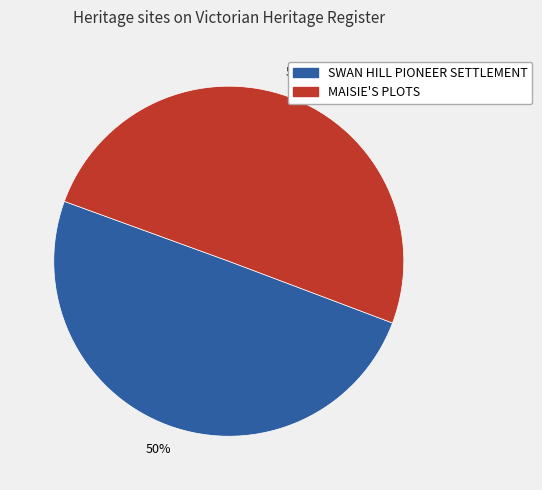

Approximately how many times larger is the value at SWAN HILL PIONEER SETTLEMENT compared to MAISIE'S PLOTS?

1.0